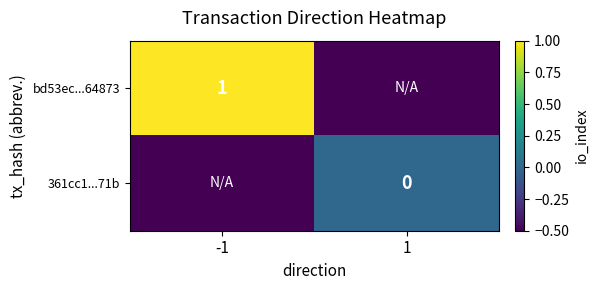

What is the greatest value displayed?

1.0